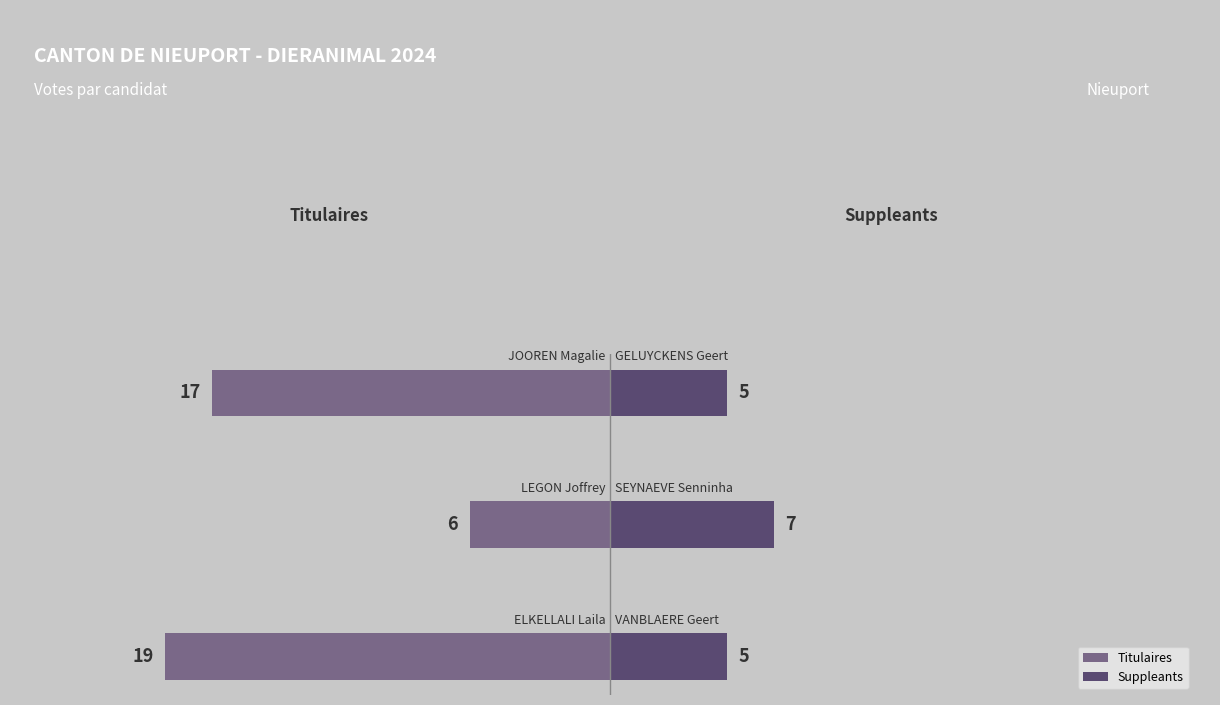

How many distinct data groups are displayed?

2